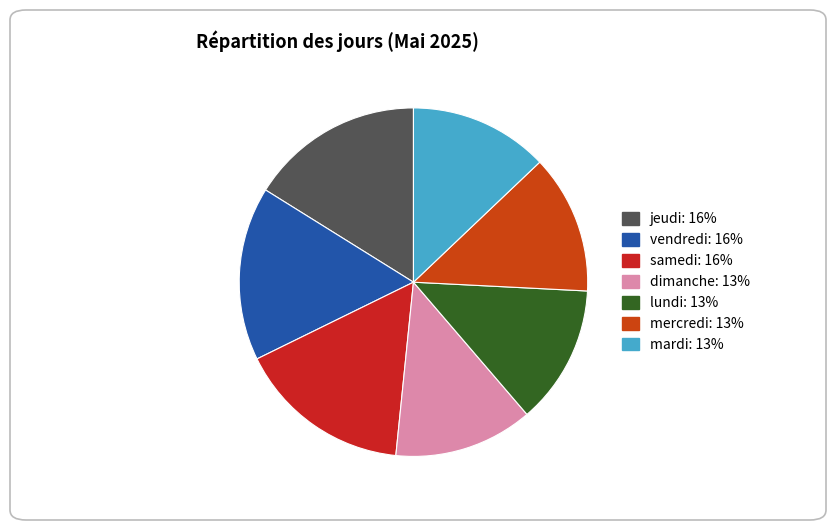

To the nearest percent, what is the average slice percentage?

14%